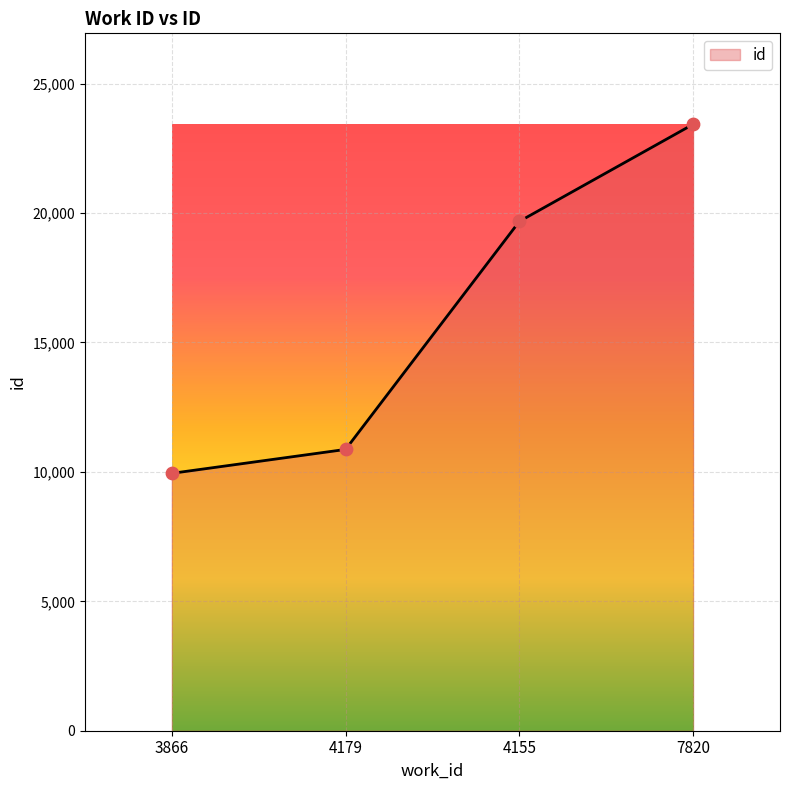

What is the change in value from 4155 to 7820?

+3752